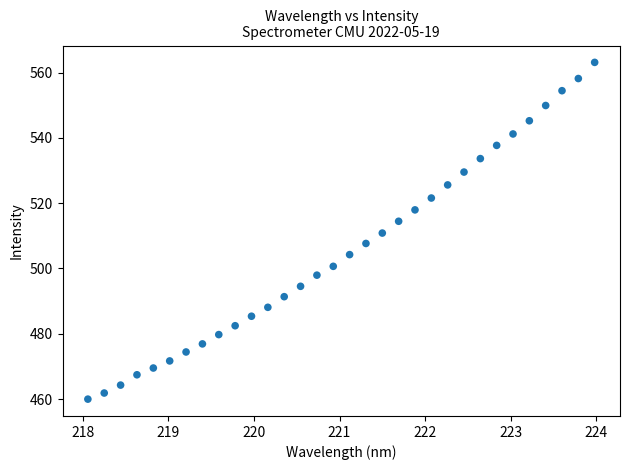

What is the range of X values (max minus min)?

5.9